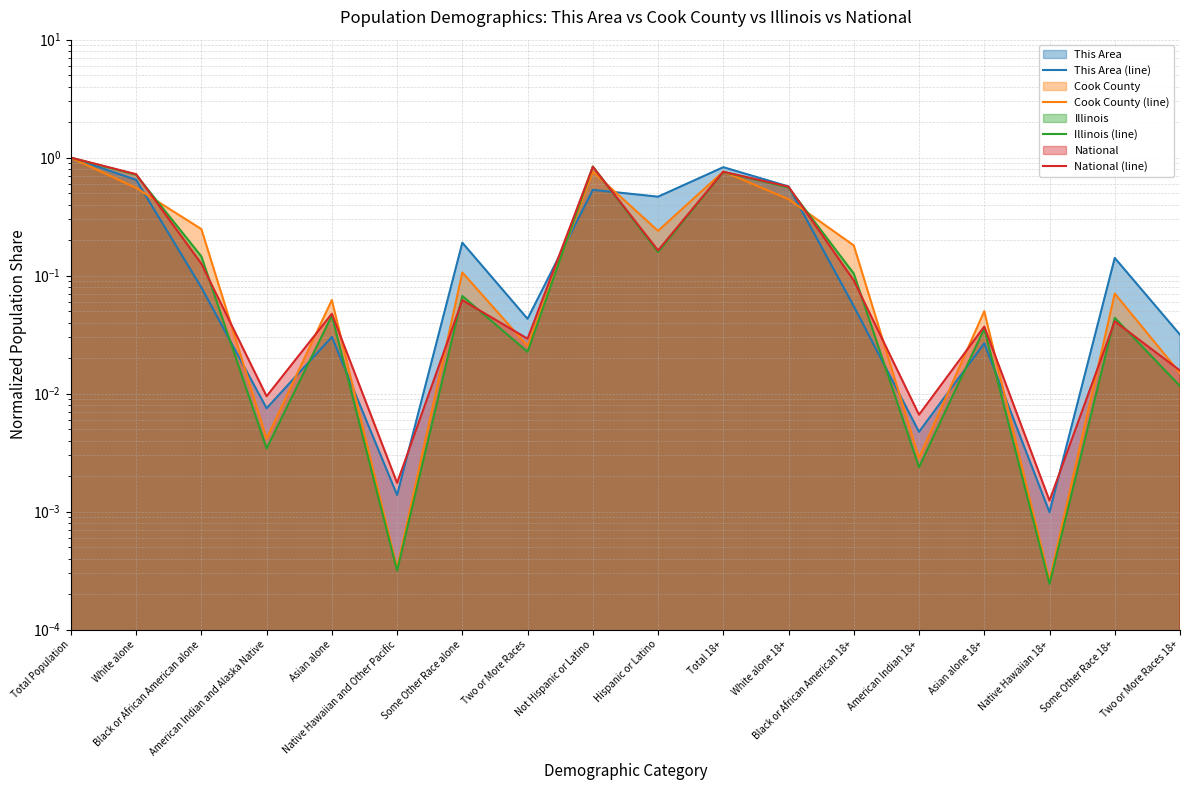

True or false: Cook County (line) has more than 2 points higher than both neighbors.

True